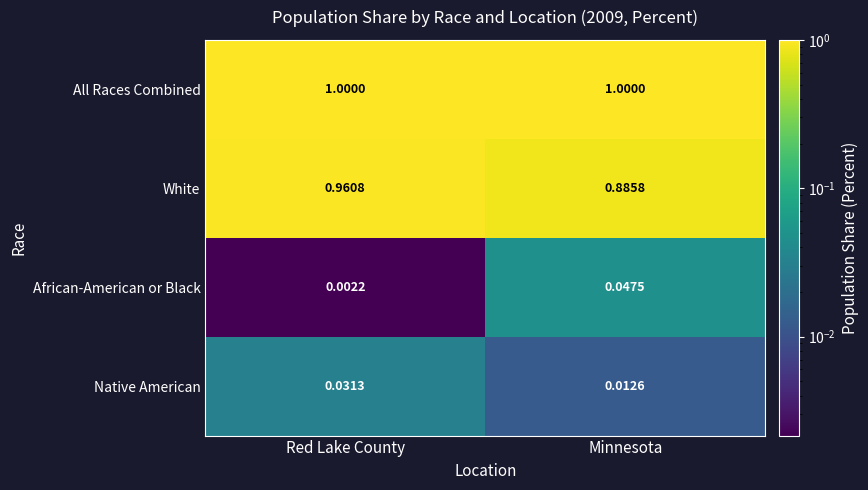

At which label is Native American closest to 0?

Minnesota